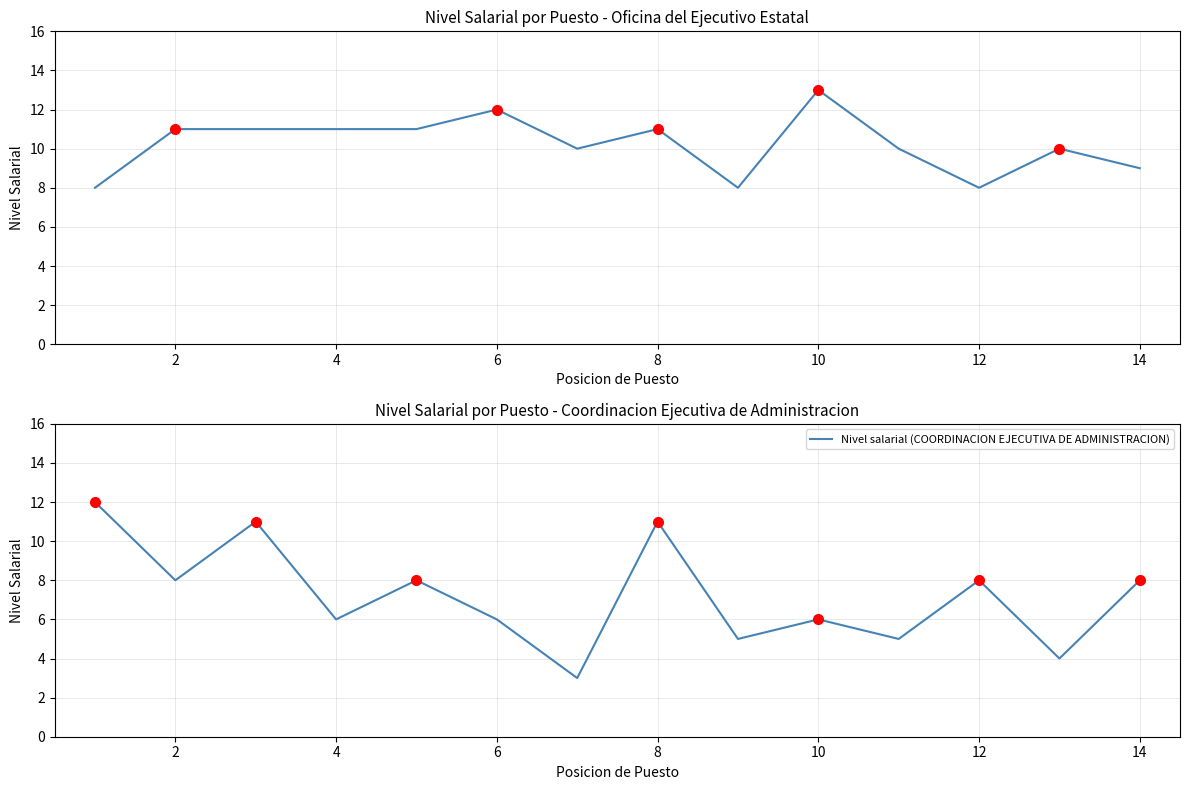

Reading right to left, extract all data points from this chart.

Nivel salarial (OFICINA DEL EJECUTIVO ESTATAL): 9	10	8	10	13	8	11	10	12	11	11	11	11	8
Nivel salarial (COORDINACION EJECUTIVA DE ADMINISTRACION): 8	4	8	5	6	5	11	3	6	8	6	11	8	12